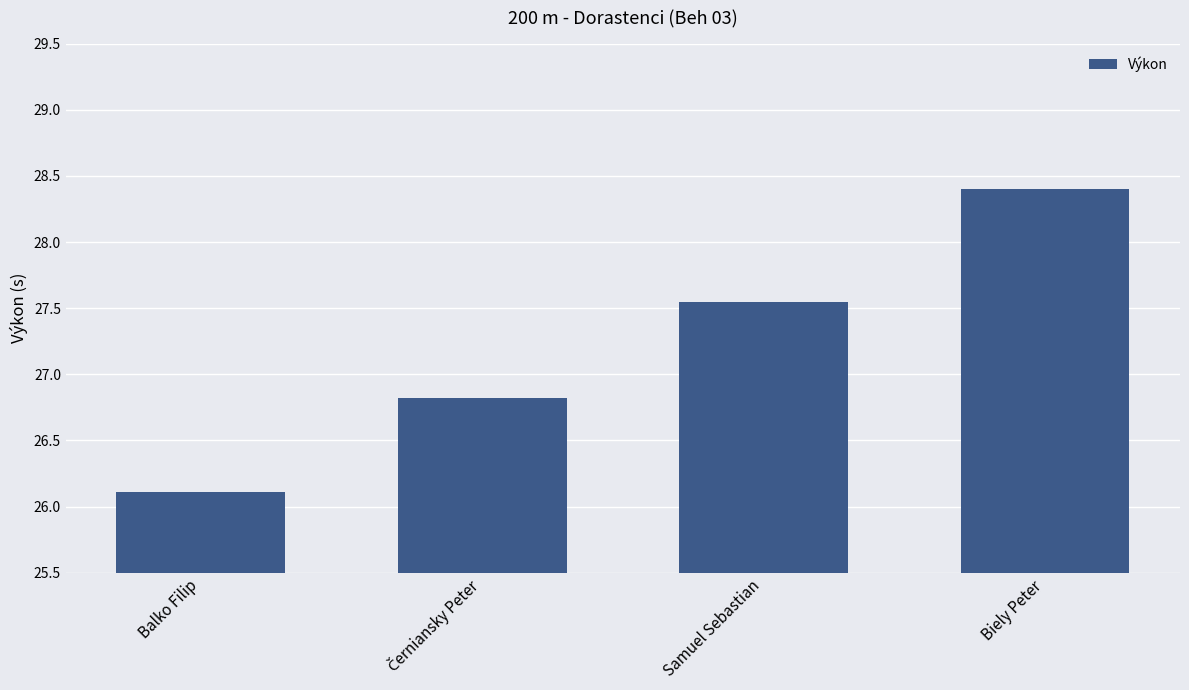

What position from the right is Samuel Sebastian?

2